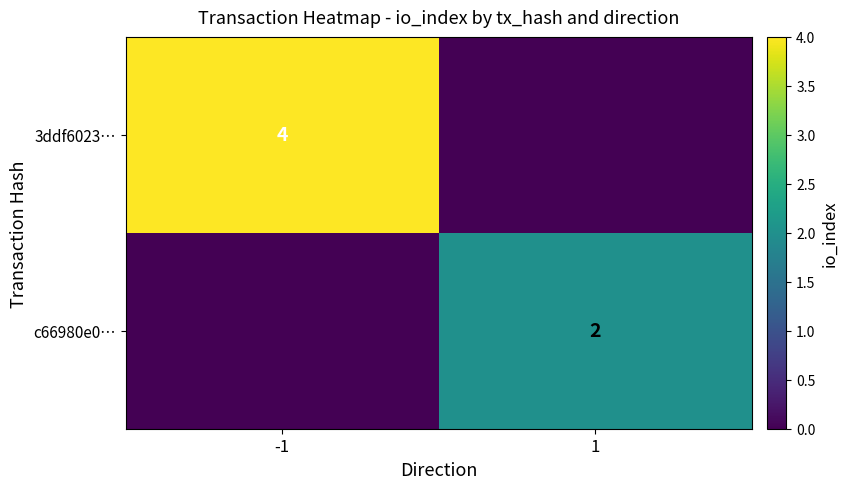

True or false: c66980e0… has a value of 2 at 1.

True